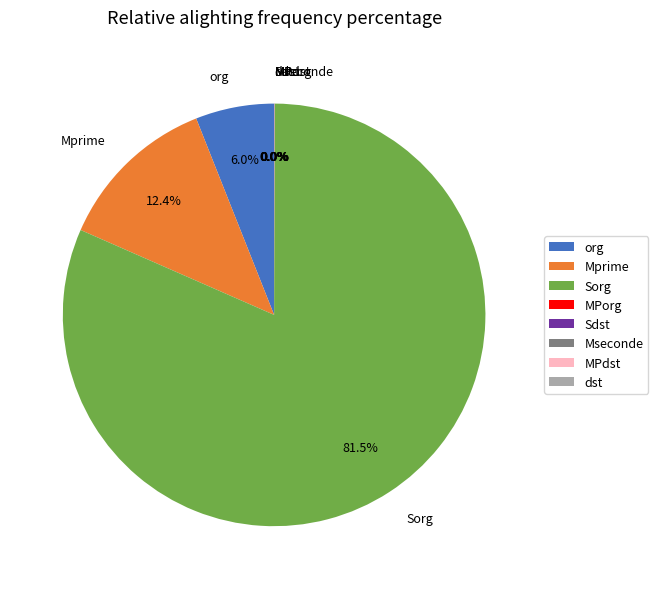

Which slice is the largest?

Sorg